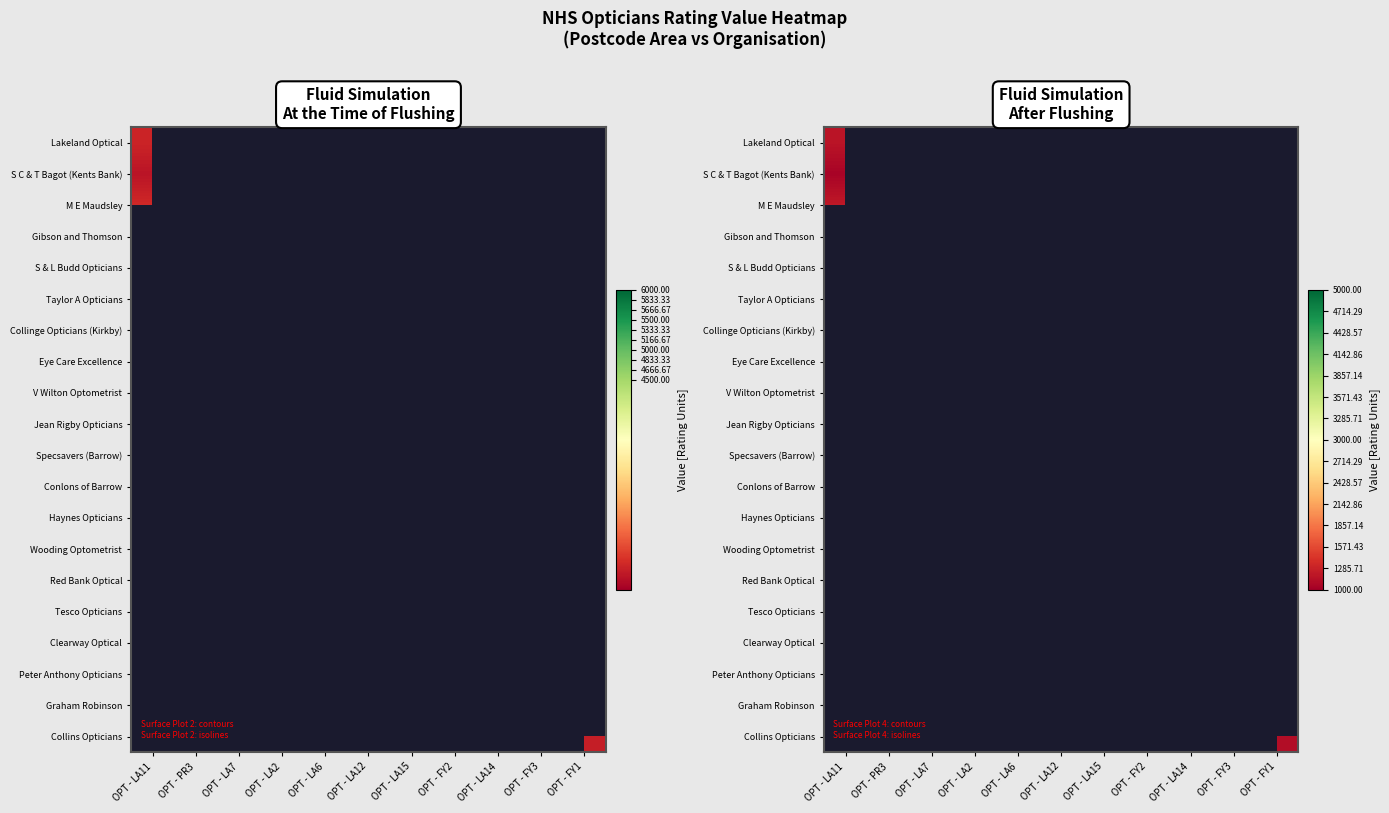

Which has a higher value, OPT - LA6 or OPT - FY1?

OPT - FY1